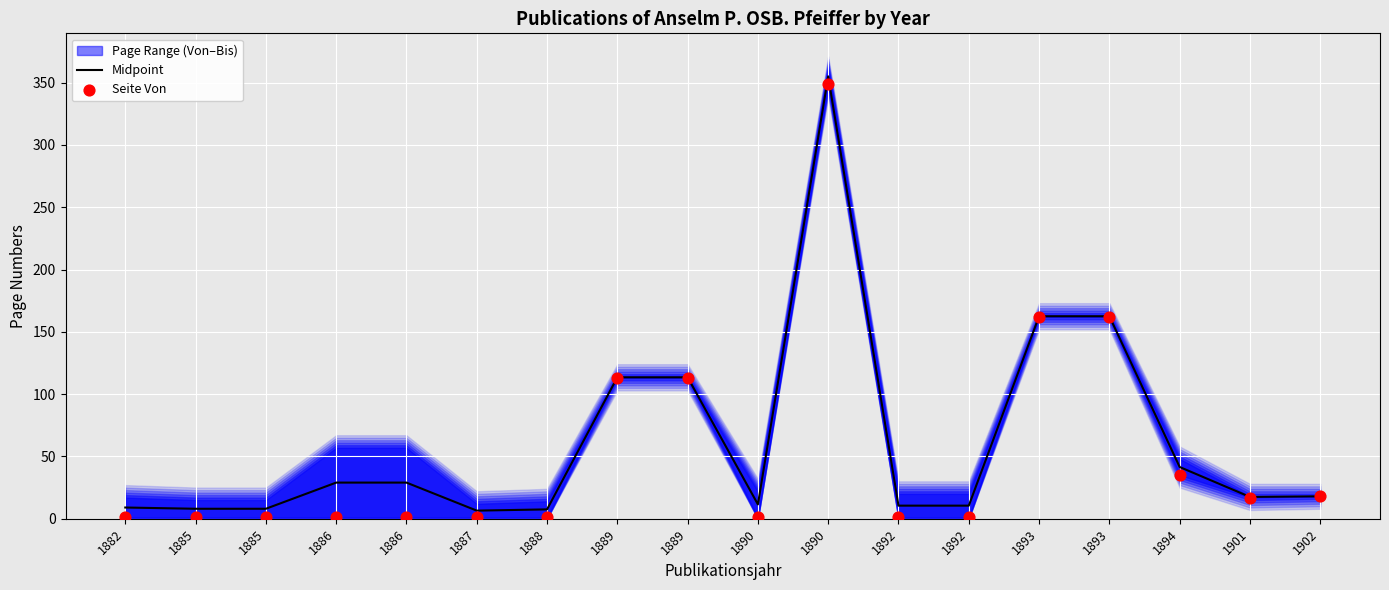

What is the total value across all series at 1893?

324.5